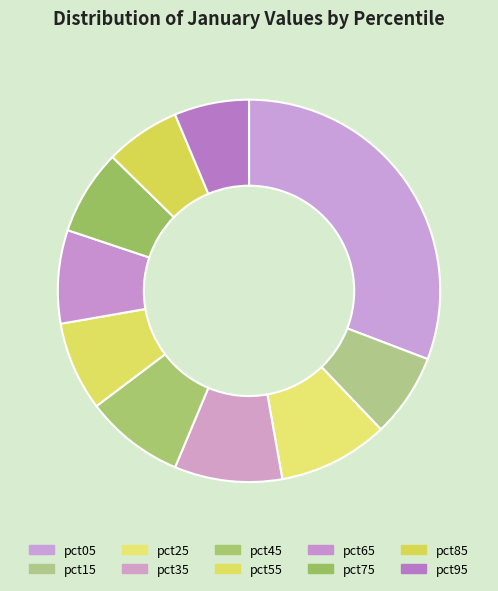

Does pct95 represent more than half of the total?

No